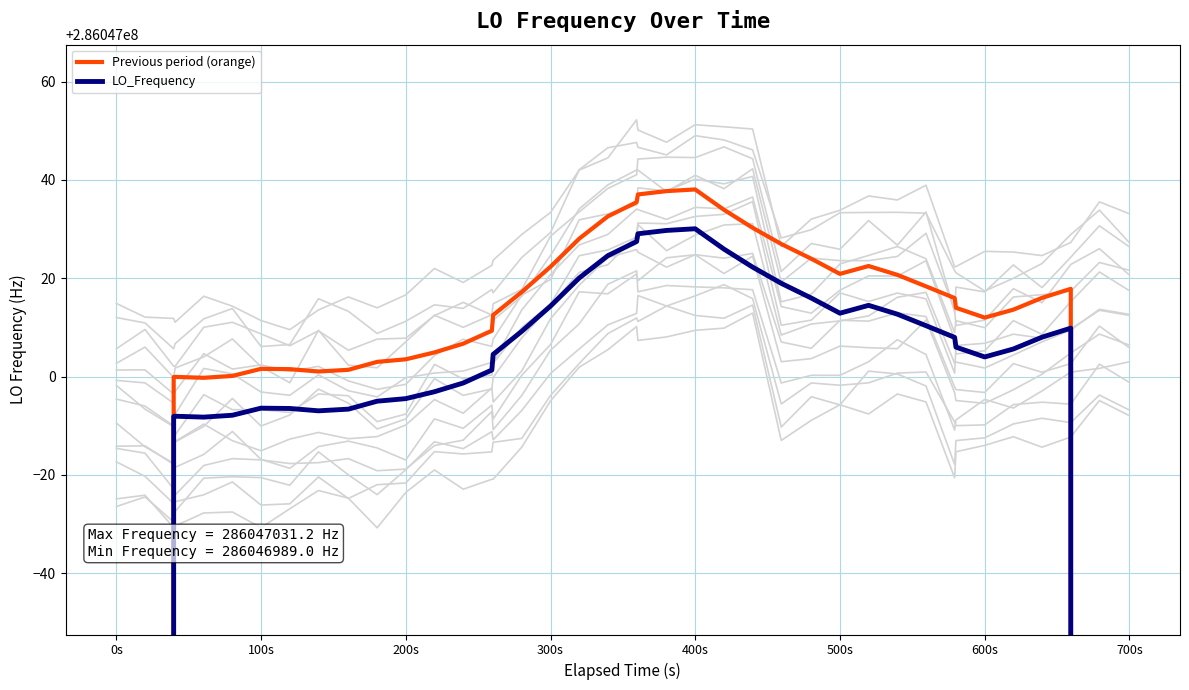

What is the average value of the LO_Frequency series?

277465597.4